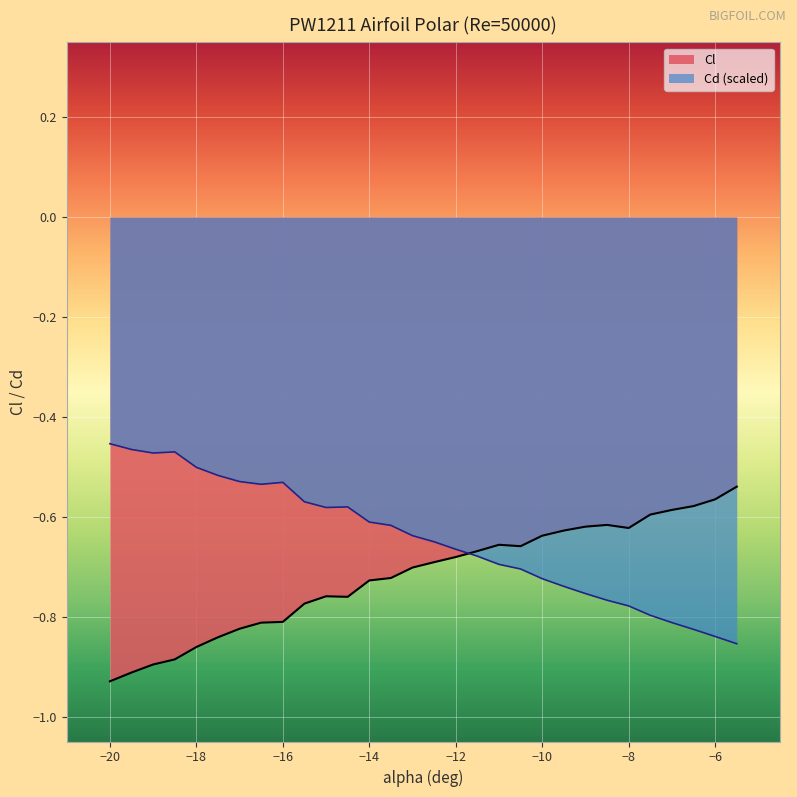

What is the value of the Cd point at the 18th from the left?

-0.7